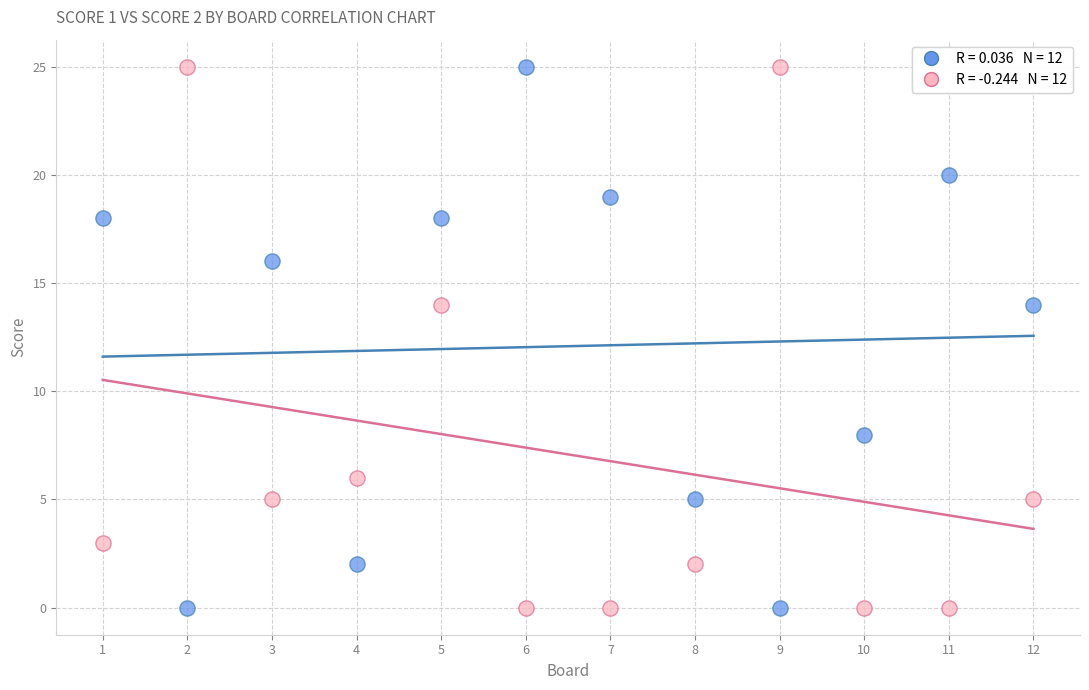

Across all data points, what is the range of Y values (max minus min)?

25